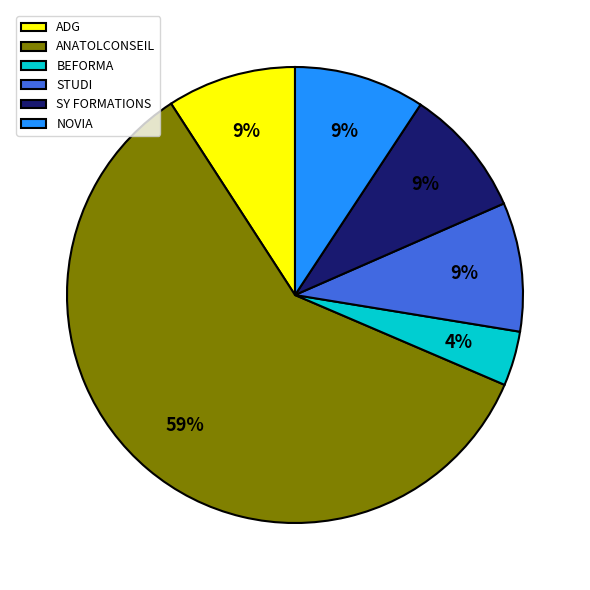

Is ANATOLCONSEIL the majority of the pie?

Yes